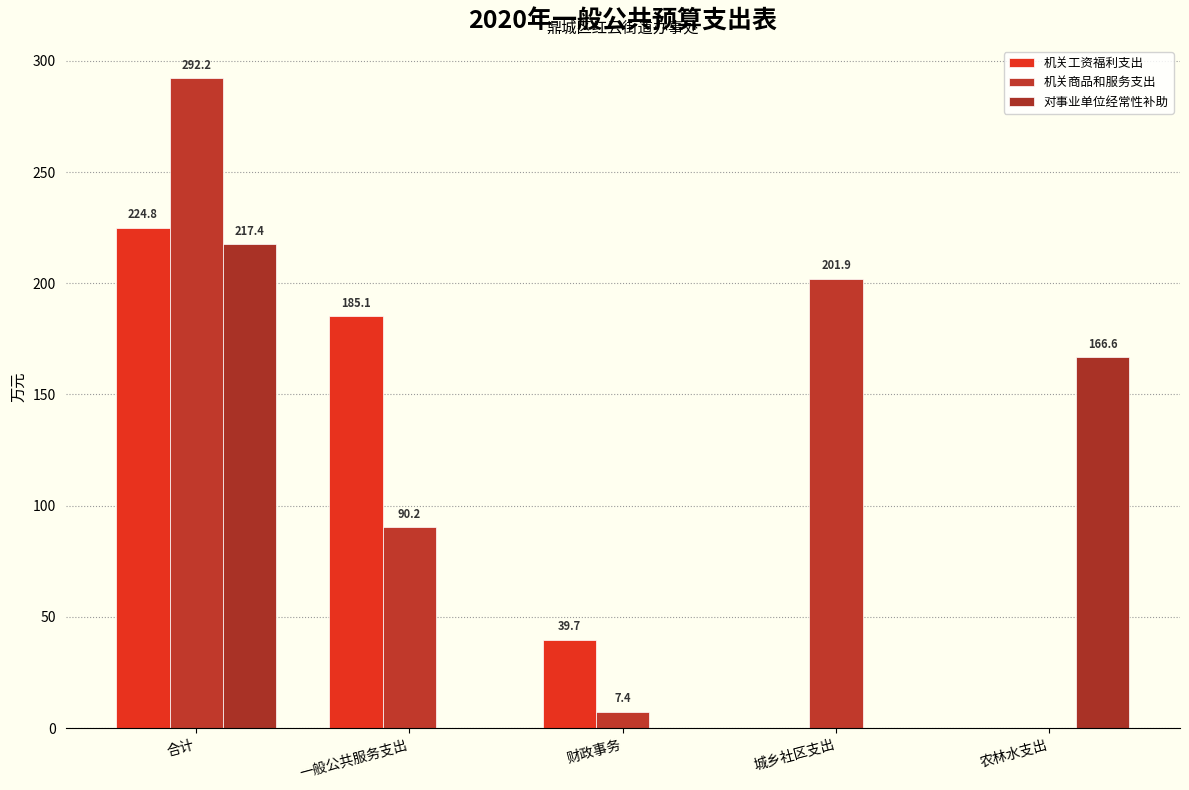

List the series in order of their peak value, highest first.

机关商品和服务支出, 机关工资福利支出, 对事业单位经常性补助